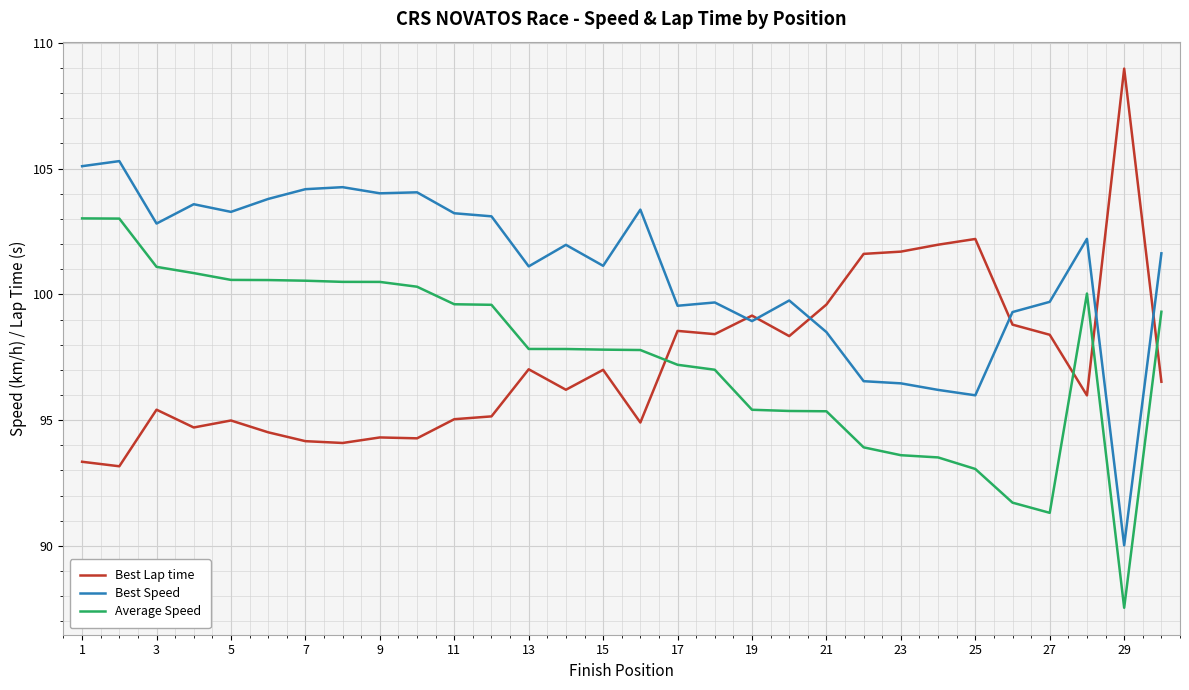

How many intersections are there between Best Lap time and Average Speed?

4